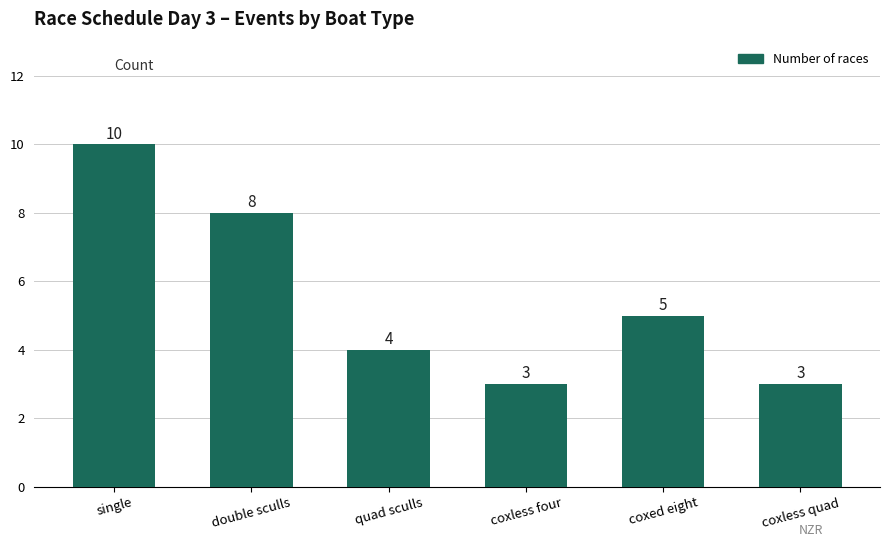

What is the ratio of the value at coxless quad to the value at double sculls?

0.4